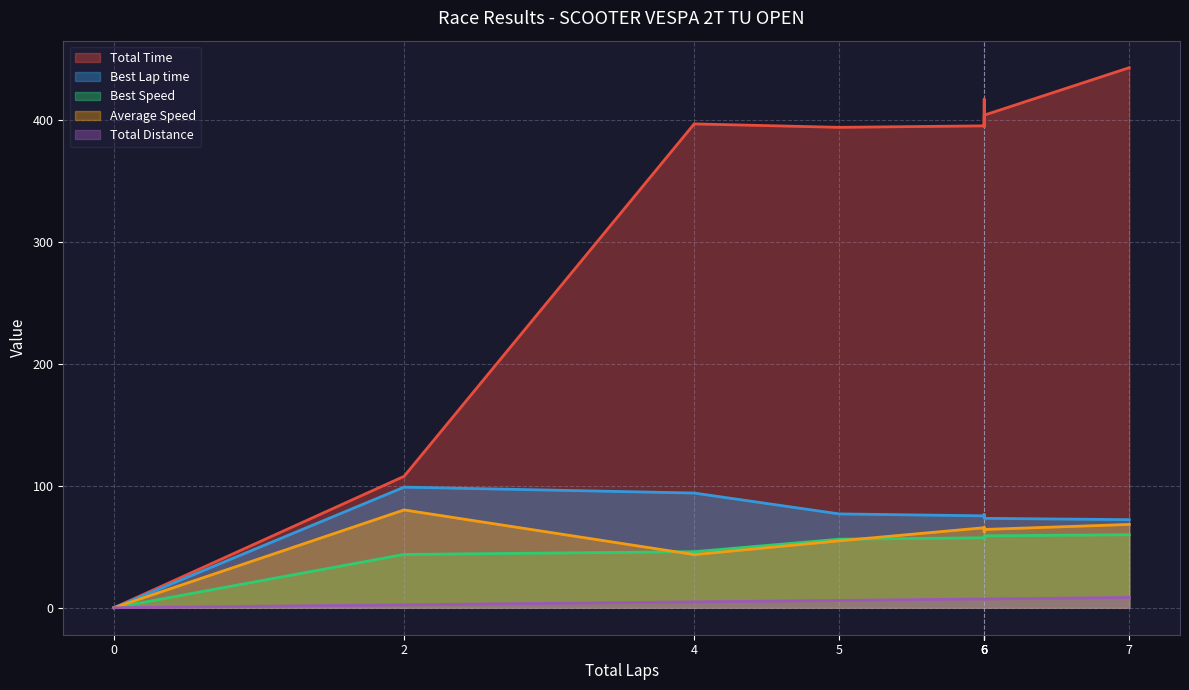

How many series are shown in this chart?

5